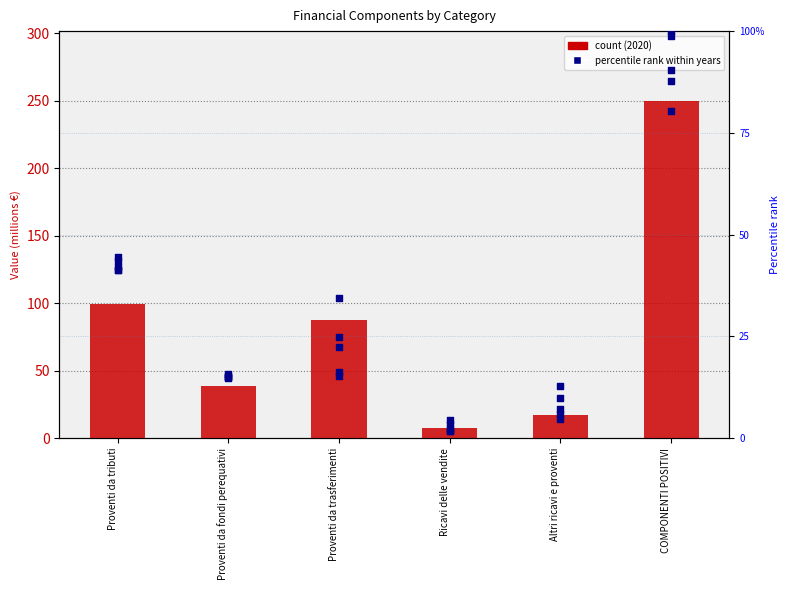

Which series has the largest Y range (max minus min)?

2020